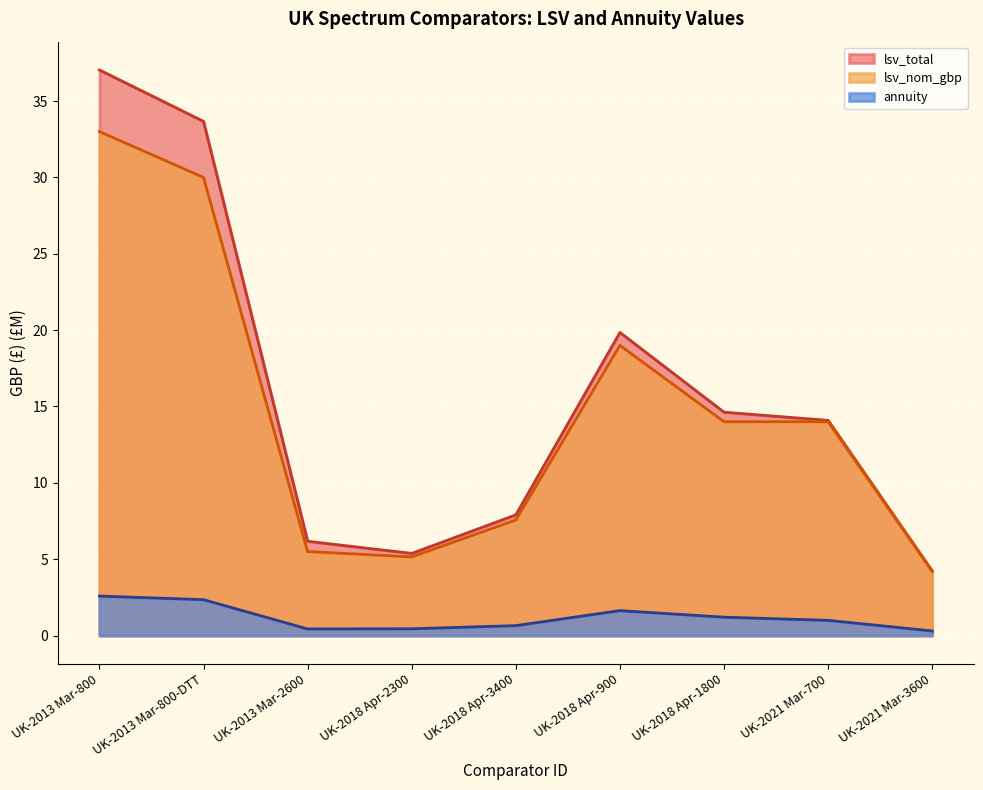

Reading left to right, list all the values displayed in this chart.

lsv_nom_gbp: UK-2013 Mar-800=33.0	UK-2013 Mar-800-DTT=30.0	UK-2013 Mar-2600=5.5	UK-2018 Apr-2300=5.1	UK-2018 Apr-3400=7.6	UK-2018 Apr-900=19.0	UK-2018 Apr-1800=14.0	UK-2021 Mar-700=14.0	UK-2021 Mar-3600=4.2
annuity: UK-2013 Mar-800=2.6	UK-2013 Mar-800-DTT=2.3	UK-2013 Mar-2600=0.4	UK-2018 Apr-2300=0.4	UK-2018 Apr-3400=0.6	UK-2018 Apr-900=1.6	UK-2018 Apr-1800=1.2	UK-2021 Mar-700=1.0	UK-2021 Mar-3600=0.3
lsv_total: UK-2013 Mar-800=37.0	UK-2013 Mar-800-DTT=33.7	UK-2013 Mar-2600=6.2	UK-2018 Apr-2300=5.4	UK-2018 Apr-3400=7.9	UK-2018 Apr-900=19.8	UK-2018 Apr-1800=14.6	UK-2021 Mar-700=14.1	UK-2021 Mar-3600=4.2